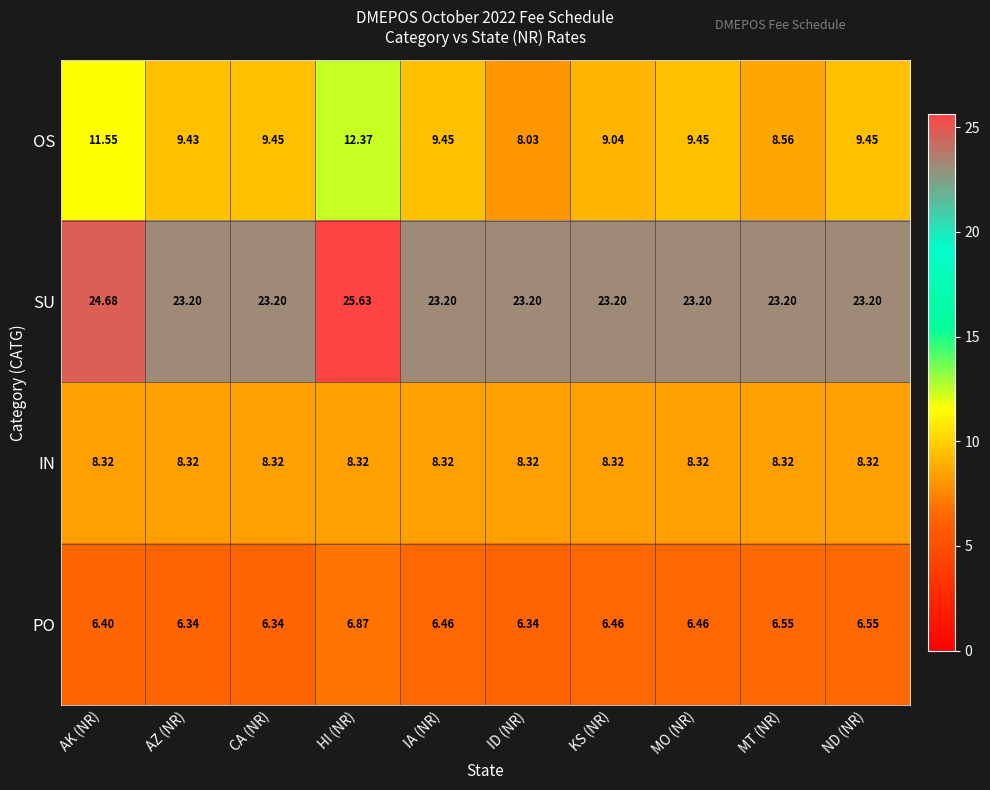

Which series has the largest range (max minus min)?

OS